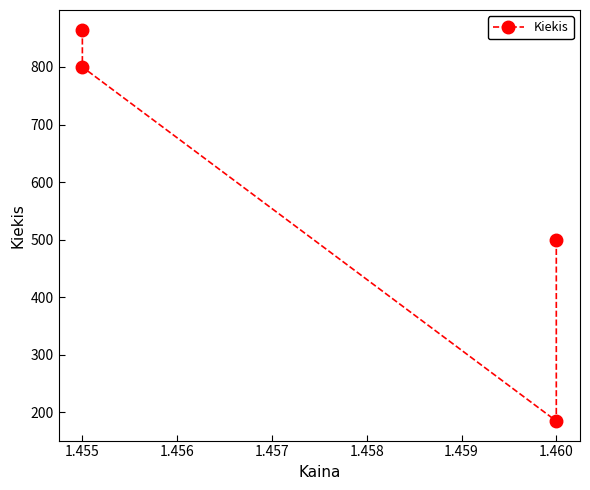

Between 1.457 and 1.456, which is larger?

1.457